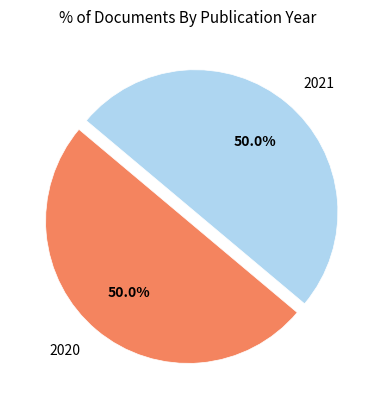

Approximately how many times larger is the value at 2020 compared to 2021?

1.0